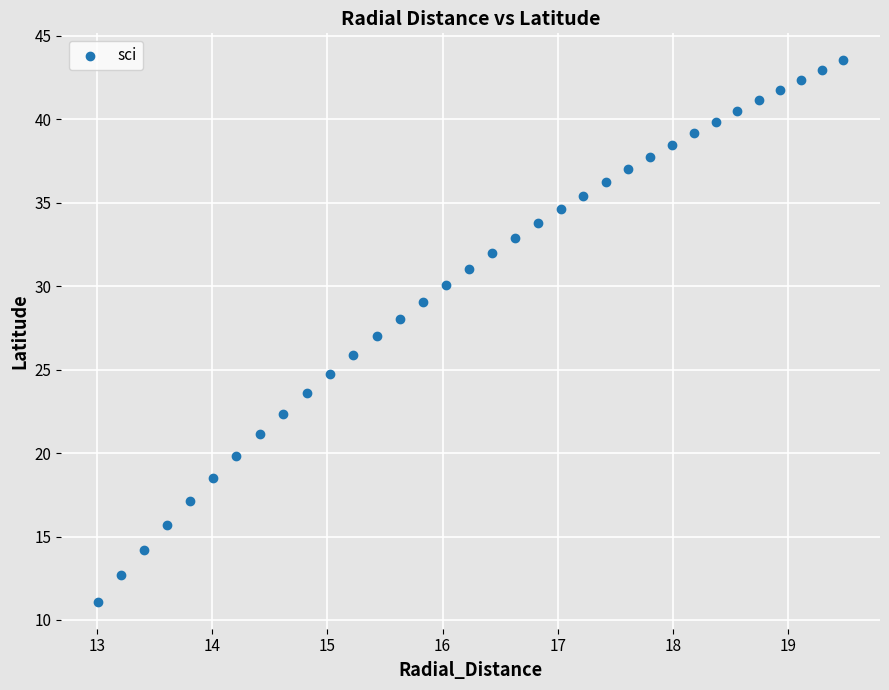

What is the range of Y values (max minus min)?

32.4